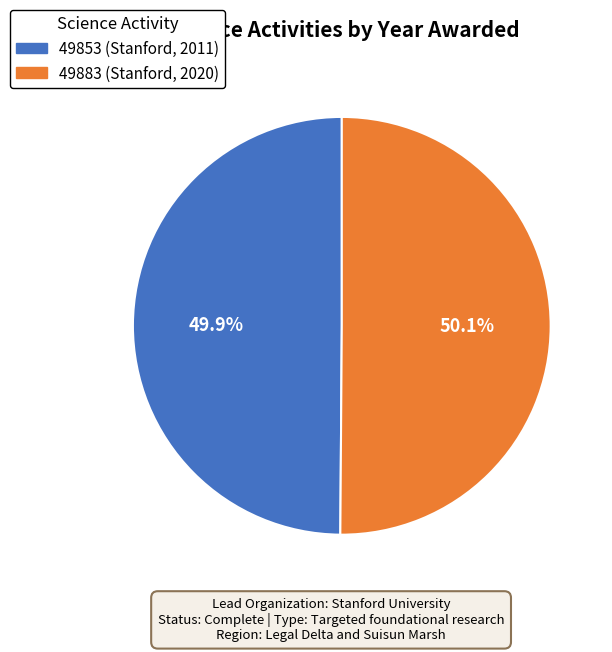

What percentage is the 49883 (Stanford, 2020) slice, to the nearest percent?

50%